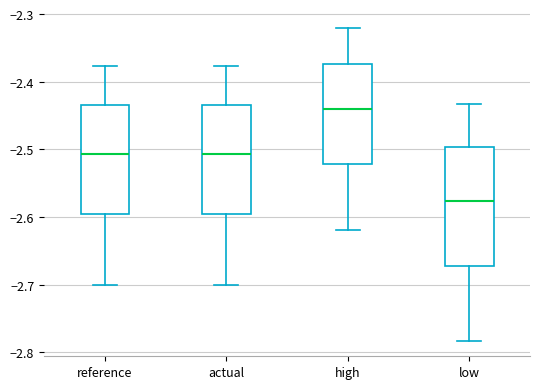

Where does the lower whisker of the box for actual end on the y-axis? The values are not printed on the chart, so give them approximately, as read against the axis.

-2.70